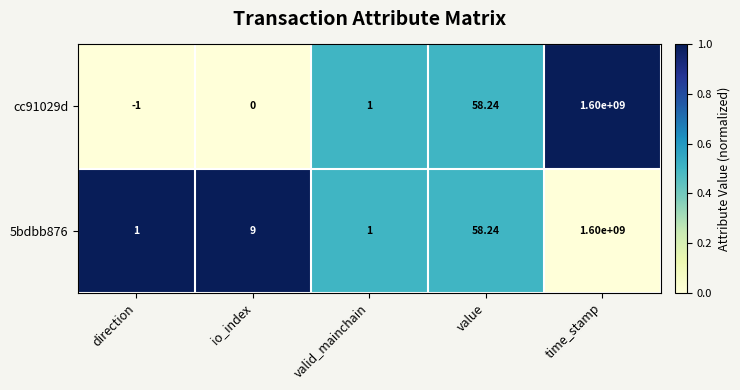

How many data points does each series have?

5